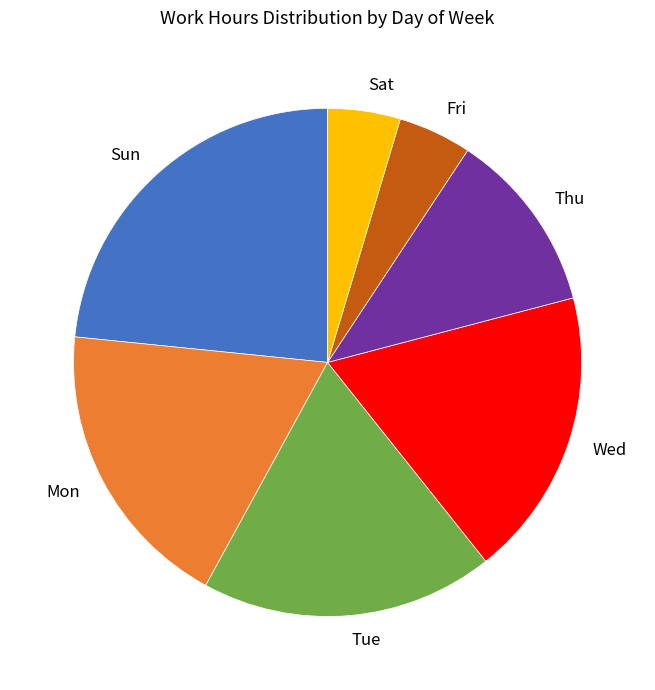

What is the largest slice in the pie chart?

Sun